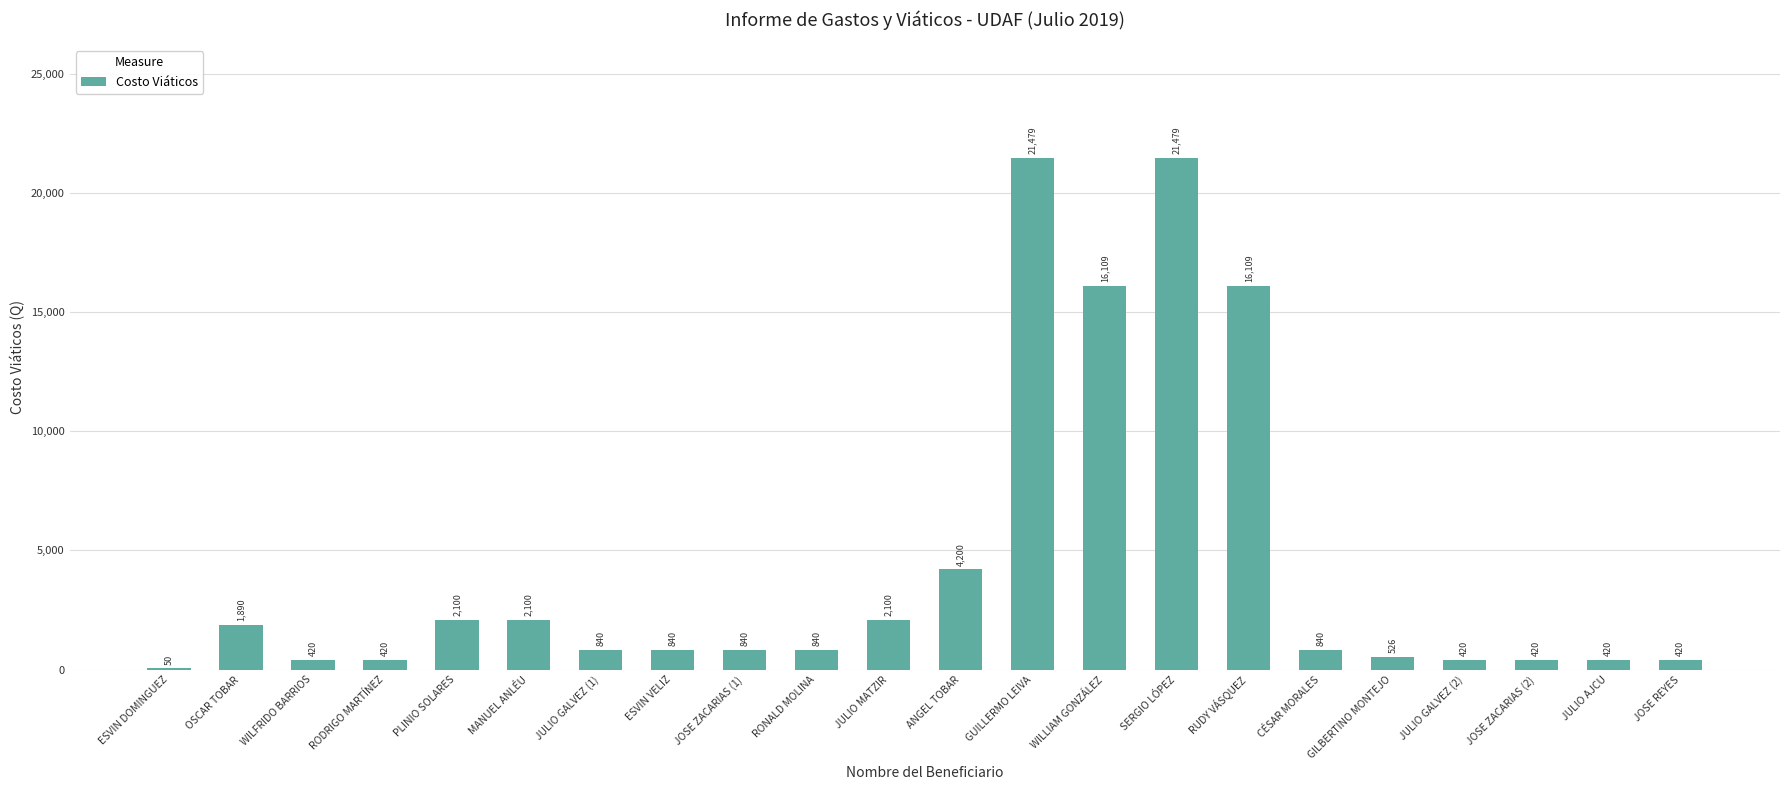

What is the maximum value shown in the chart?

21478.5